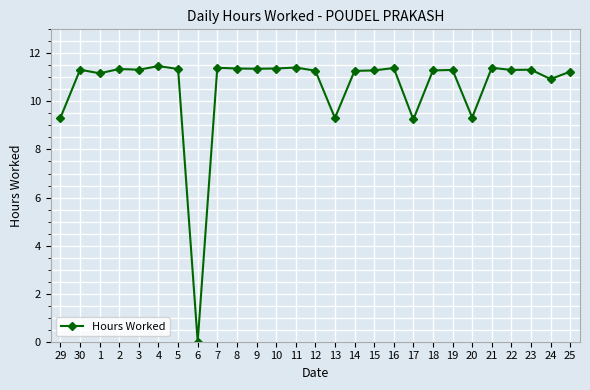

What is the average value?

10.6